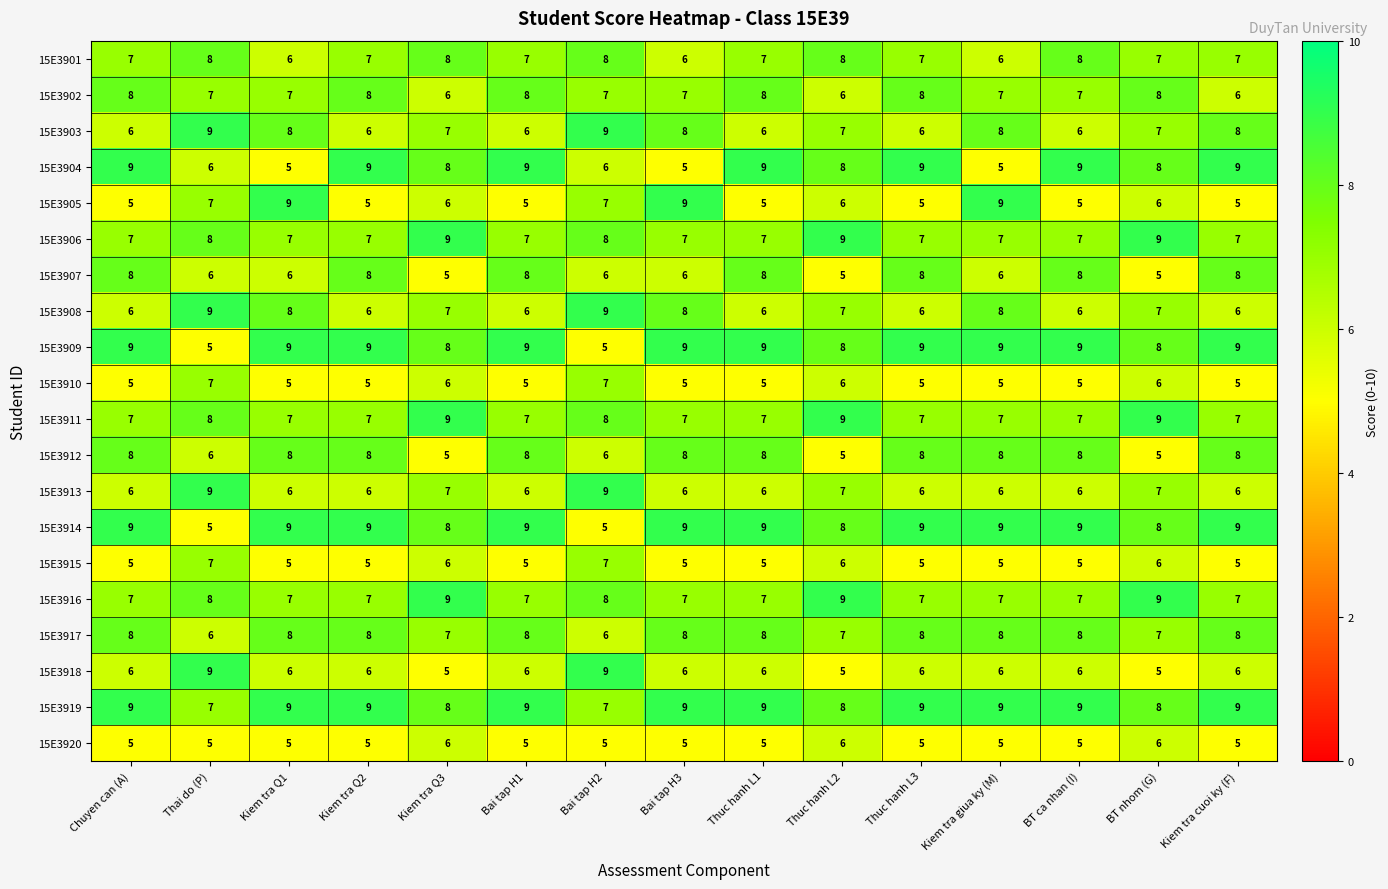

What is the difference between the highest and lowest values at Chuyen can (A)?

4